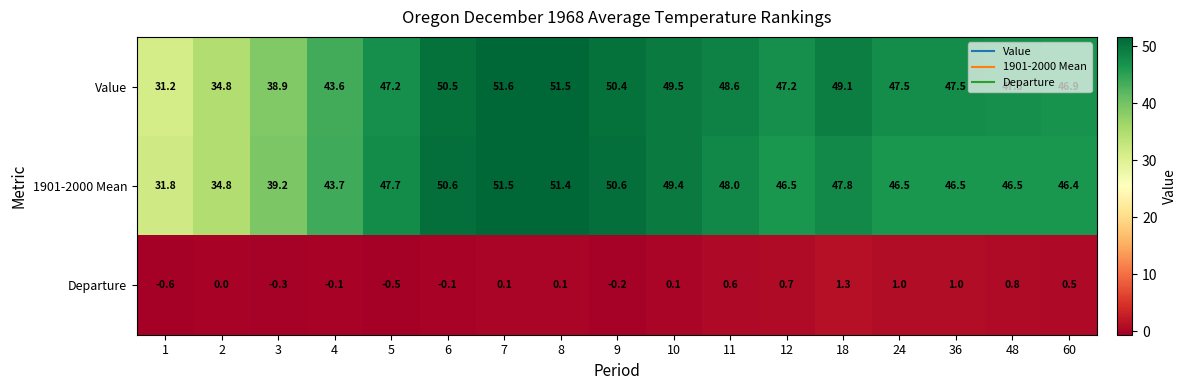

How many series are shown in this chart?

3